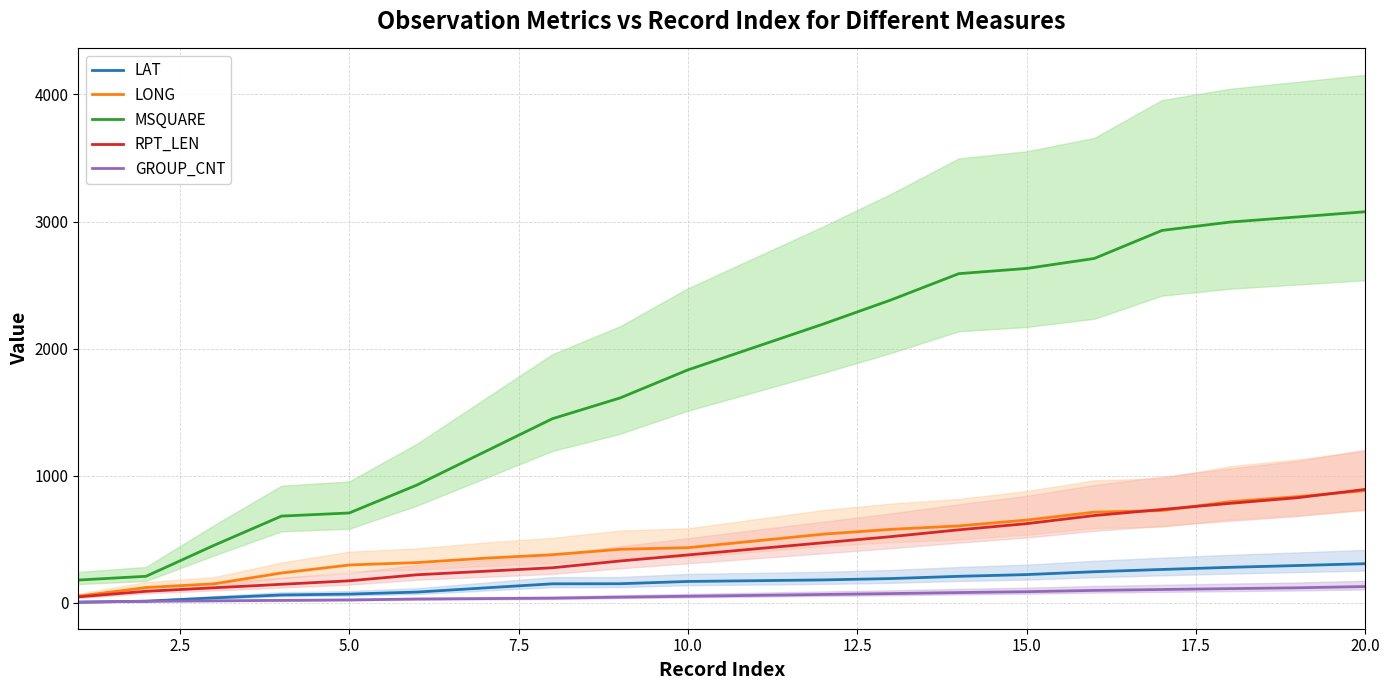

What is the difference between the maximum and minimum values in the LONG series?

830.6